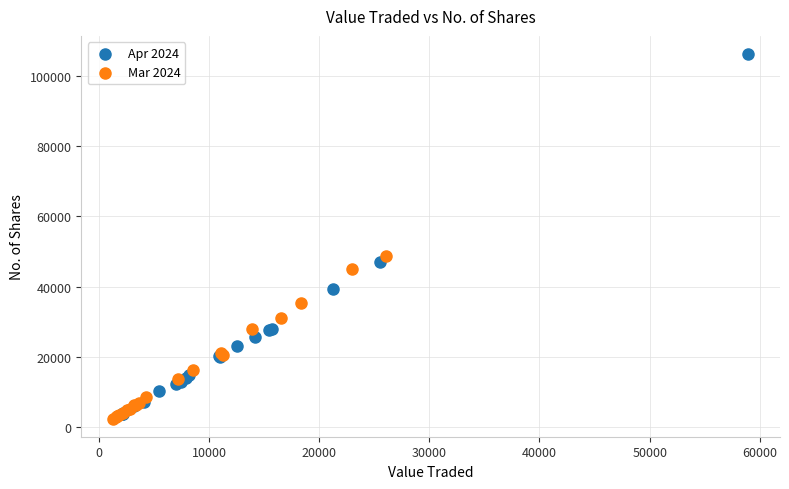

Which series reaches the maximum Y coordinate?

Apr 2024